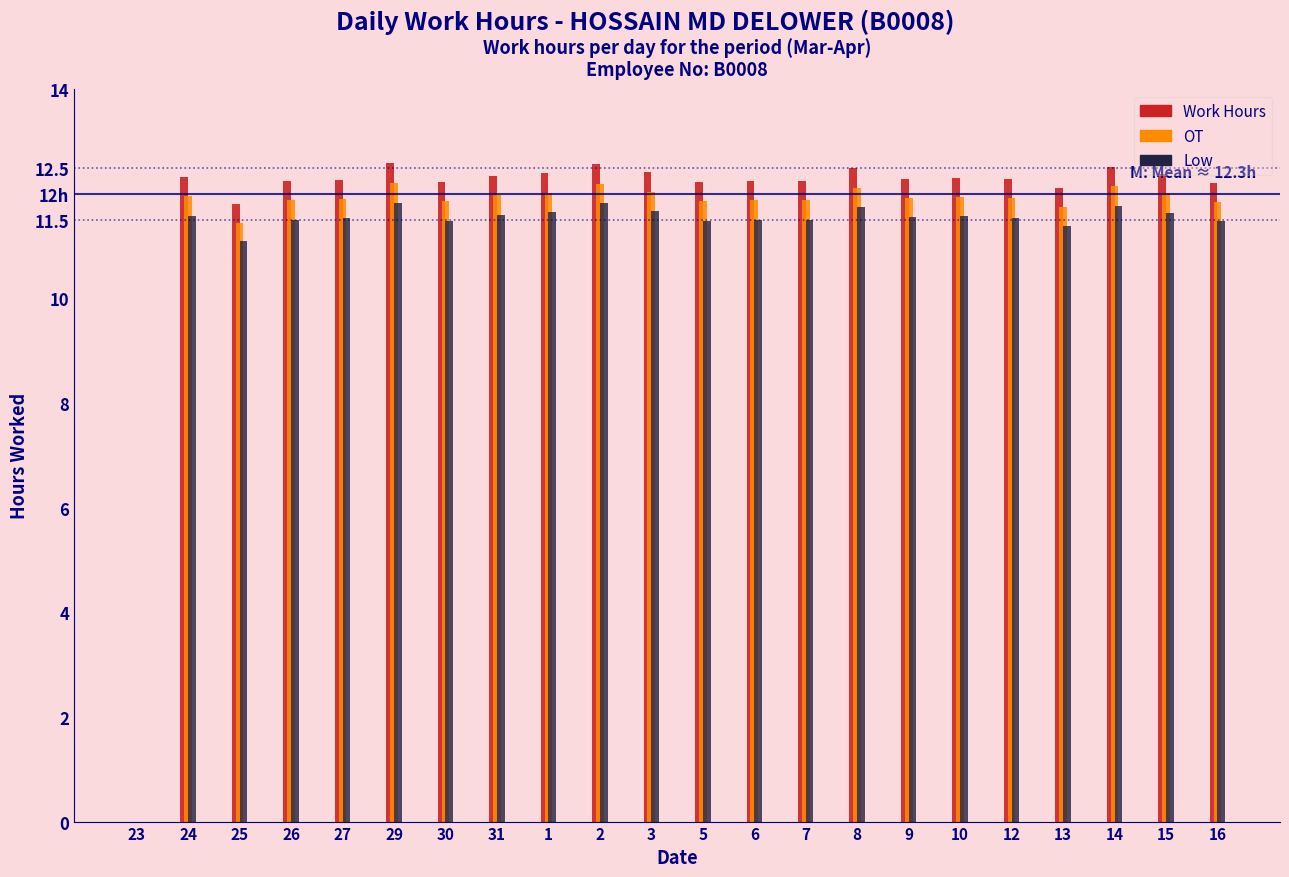

What is the change in value from 3 to 12?

-0.1